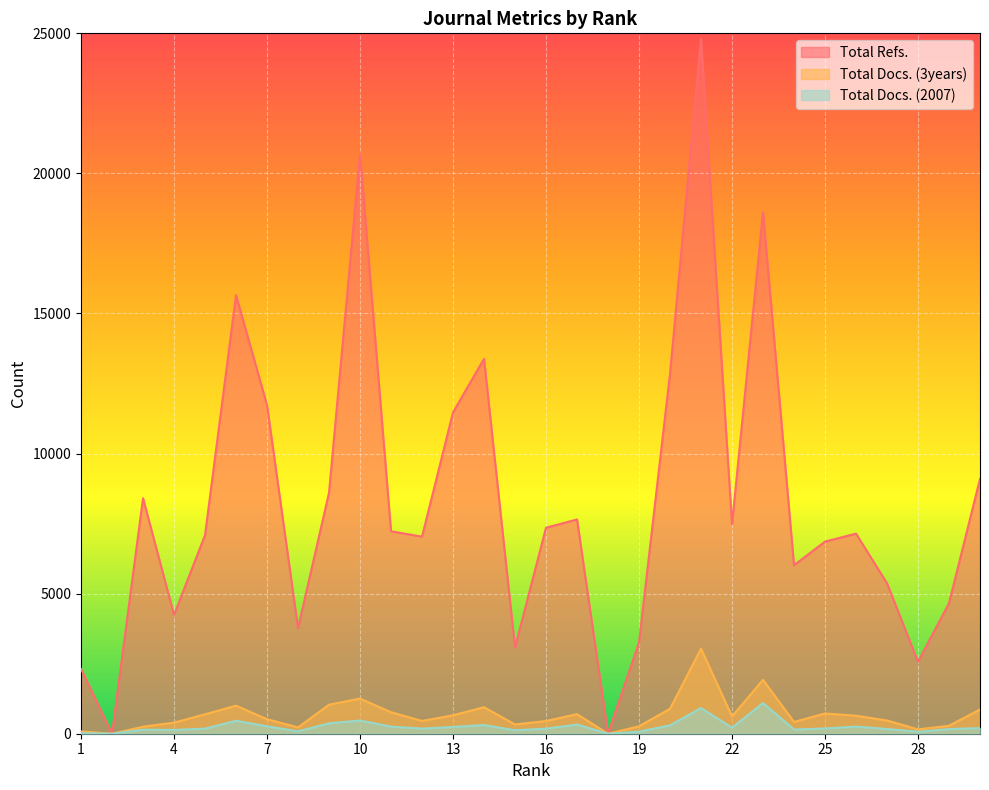

True or false: Total Refs. and Total Docs. (2007) cross at least once.

False